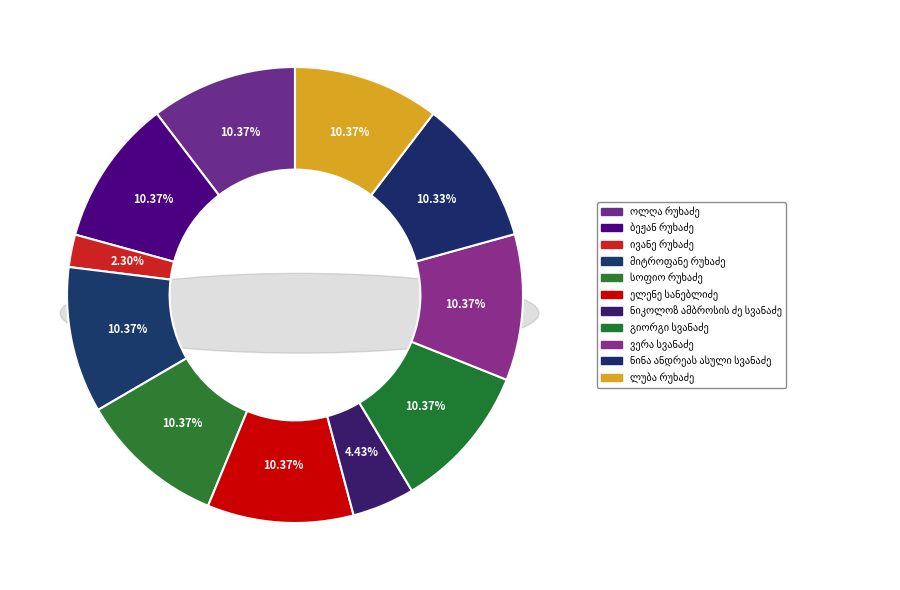

How many segments does this pie chart have?

11